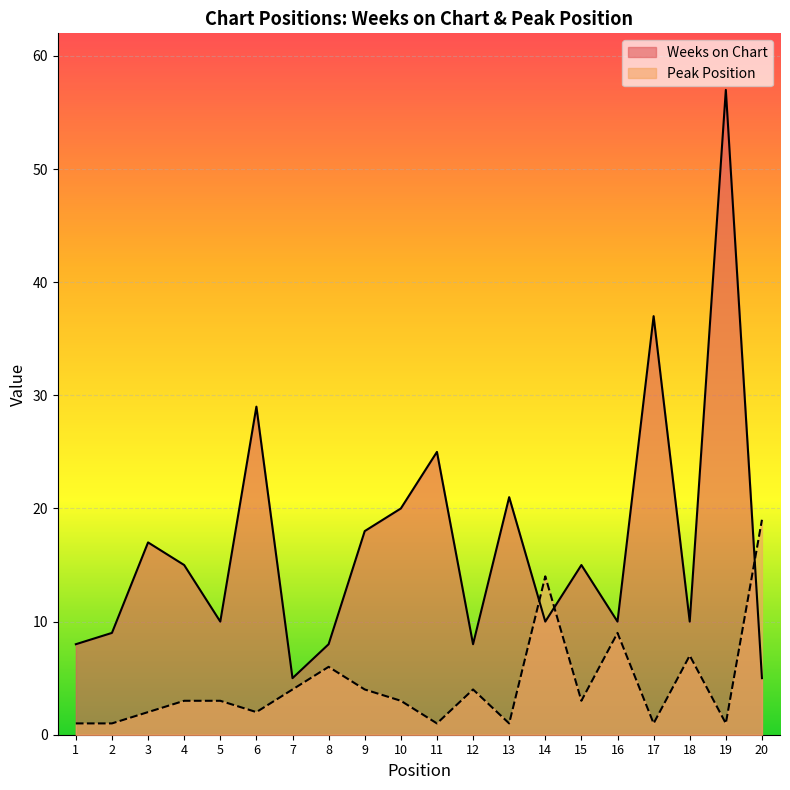

Which series ends up on top after the final intersection of Peak Position and Weeks on Chart?

Peak Position